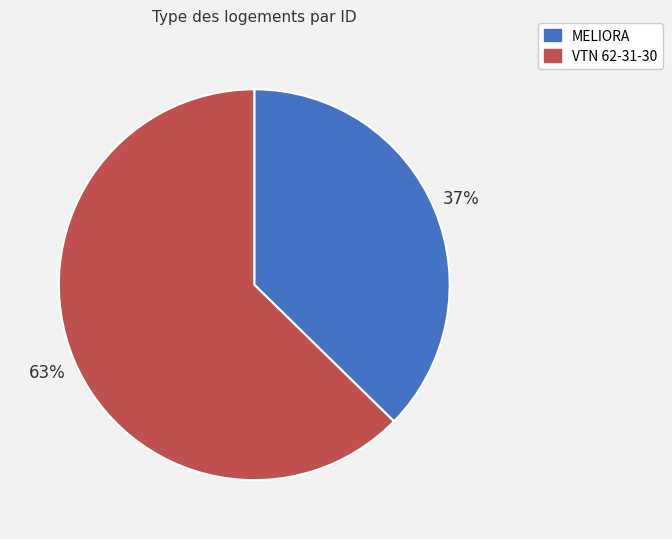

How many segments does this pie chart have?

2